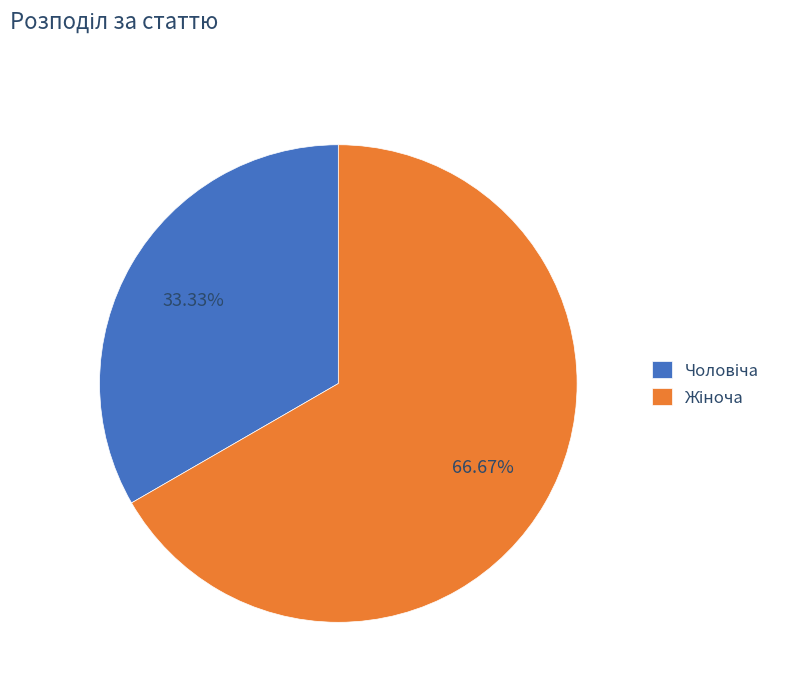

To the nearest percent, what portion does Жіноча represent?

67%